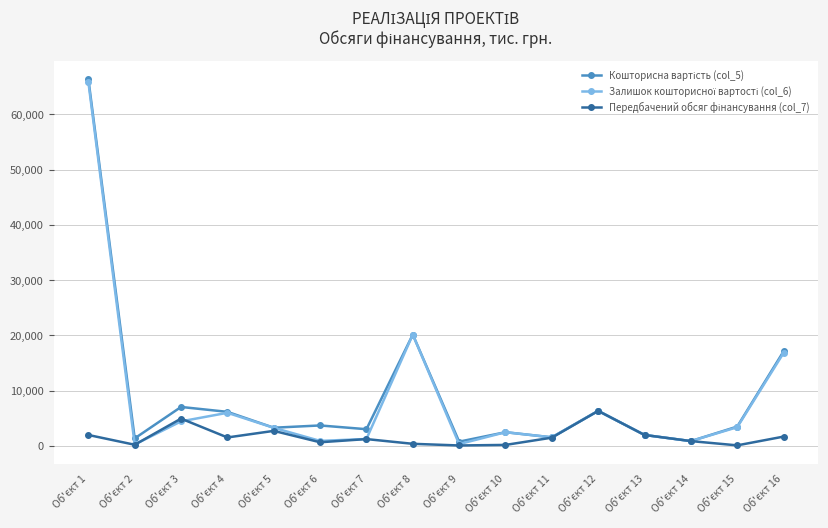

Count the number of categories in the chart.

16